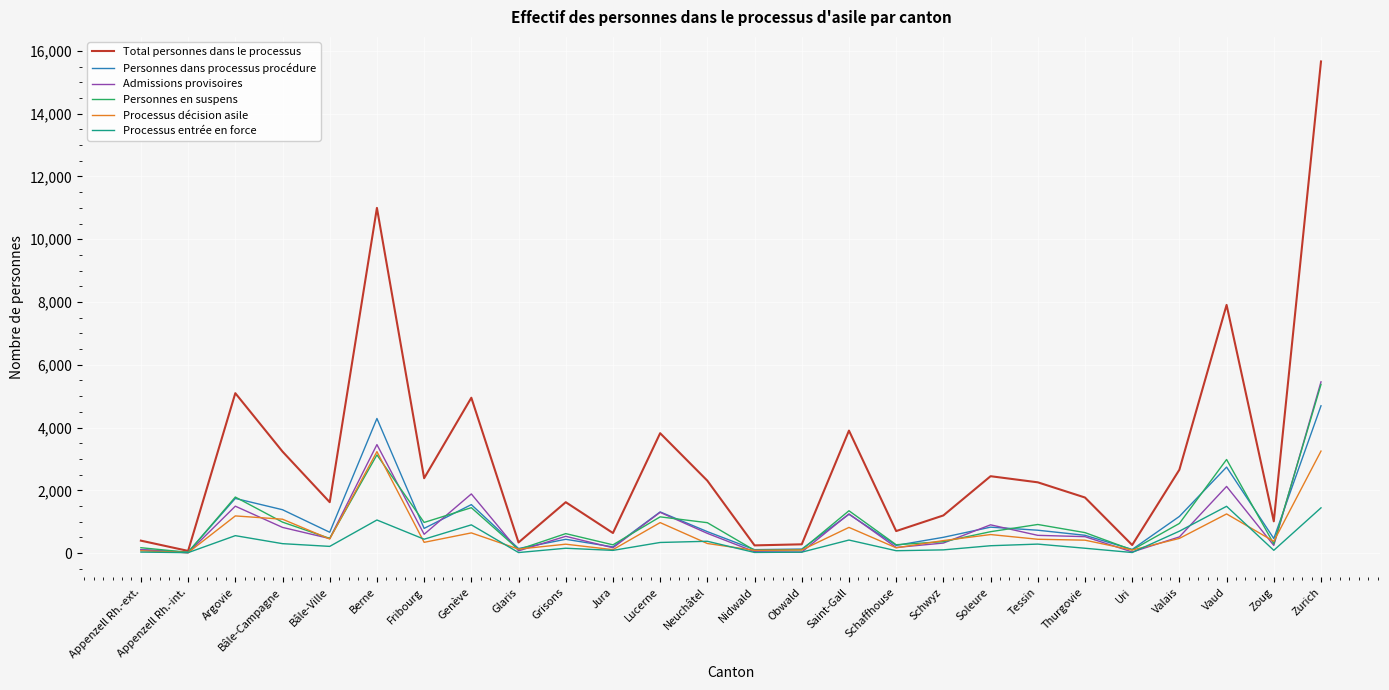

Count the number of data series in this chart.

6